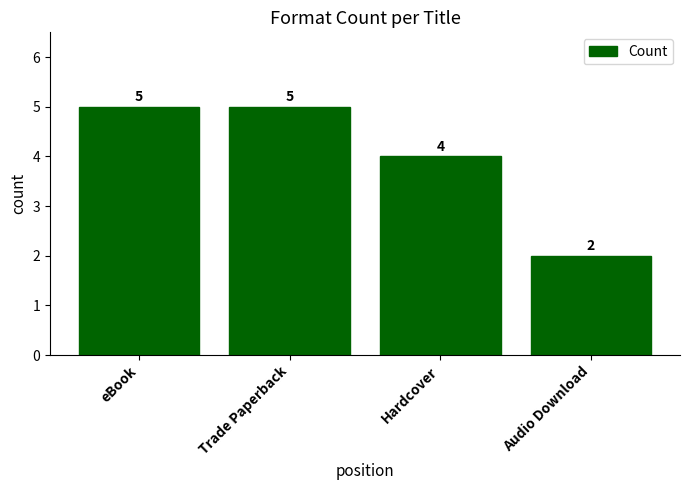

Is it true that the value at Trade Paperback is 7?

False